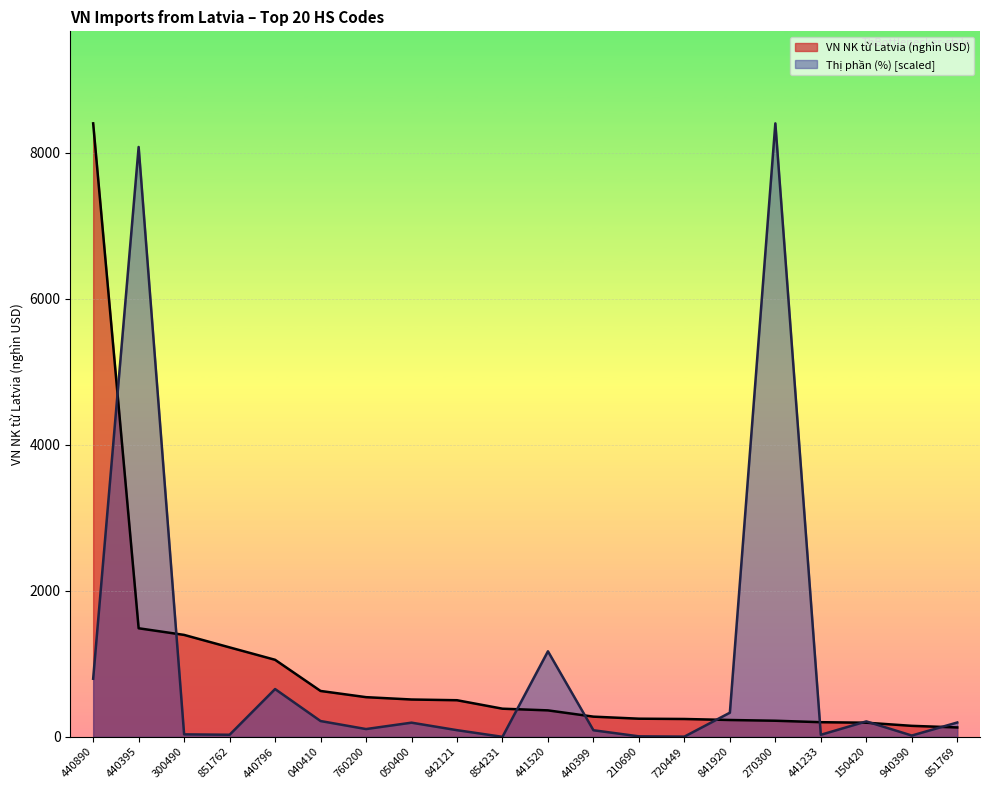

What is the label of the 16th point from the right?

440796